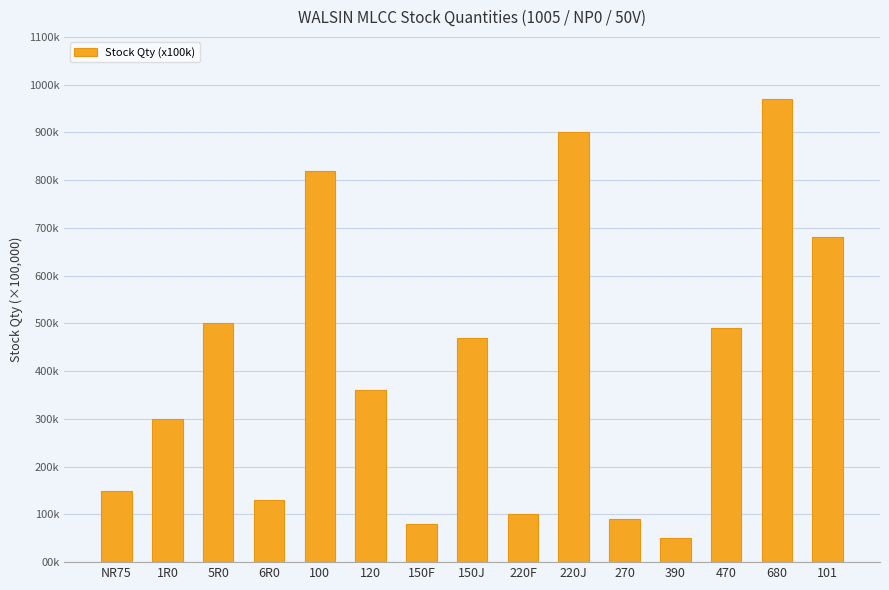

List the labels in order of value, smallest first.

390, 150F, 270, 220F, 6R0, NR75, 1R0, 120, 150J, 470, 5R0, 101, 100, 220J, 680